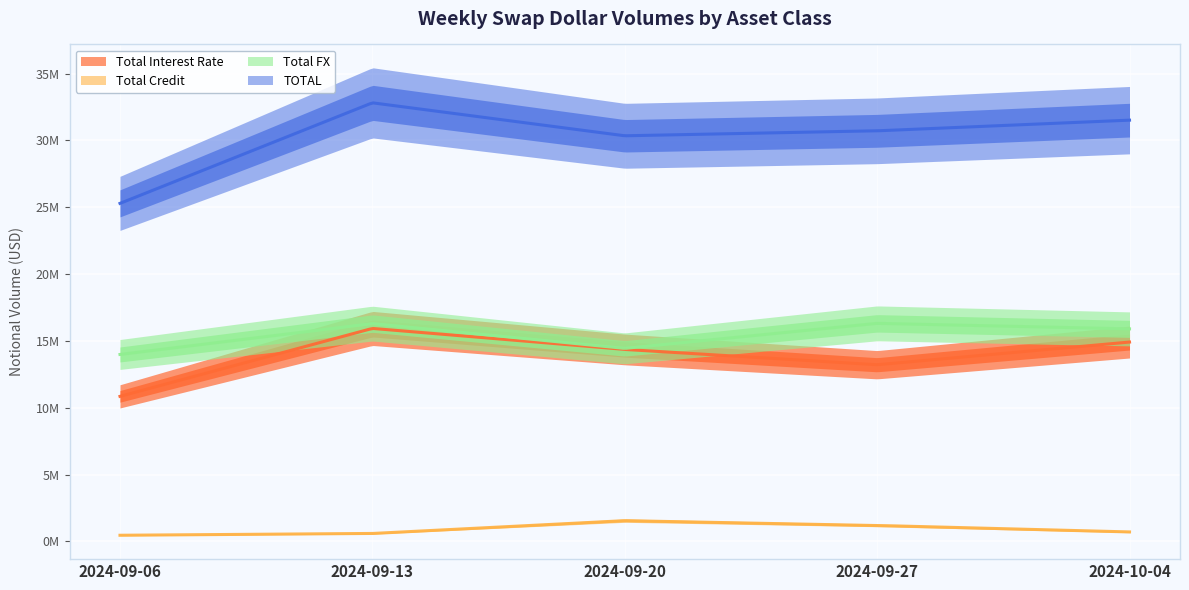

True or false: TOTAL and Total Credit intersect in this chart.

False